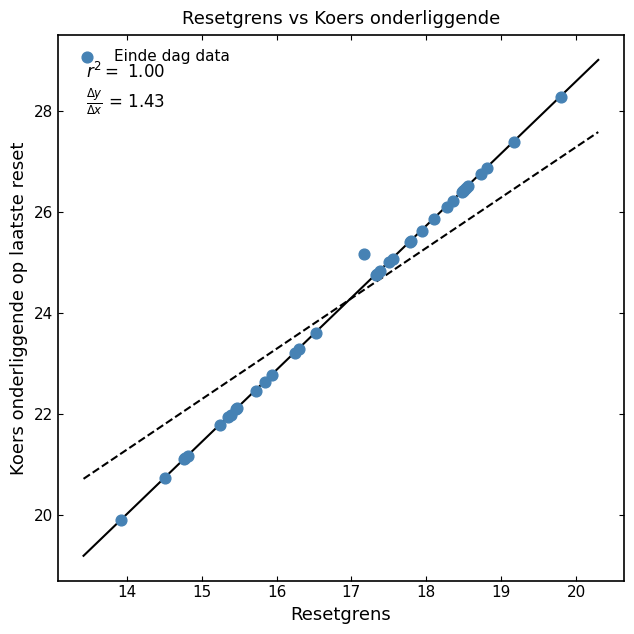

What Y value in the scatter plot is closest to 24?

23.6